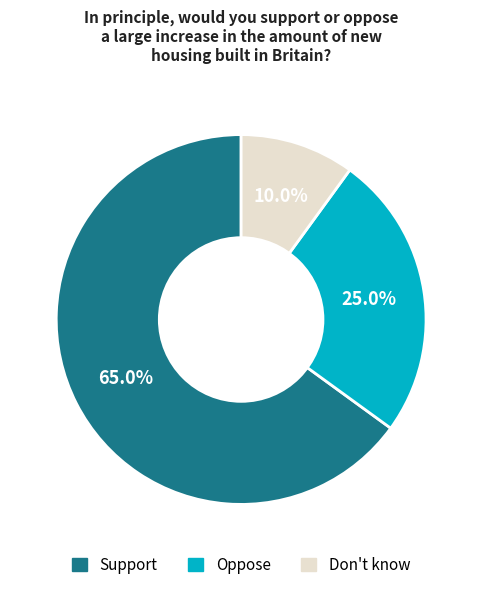

To the nearest percent, what is the difference between the largest and smallest slice percentages?

55%